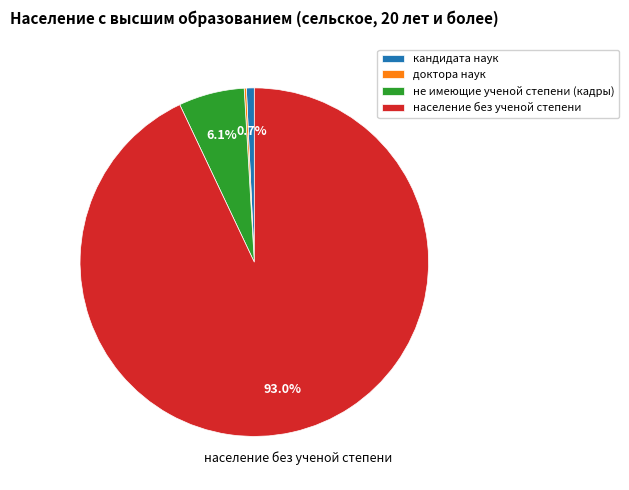

Do население без ученой степени and кандидата наук together represent more than half of the pie?

Yes